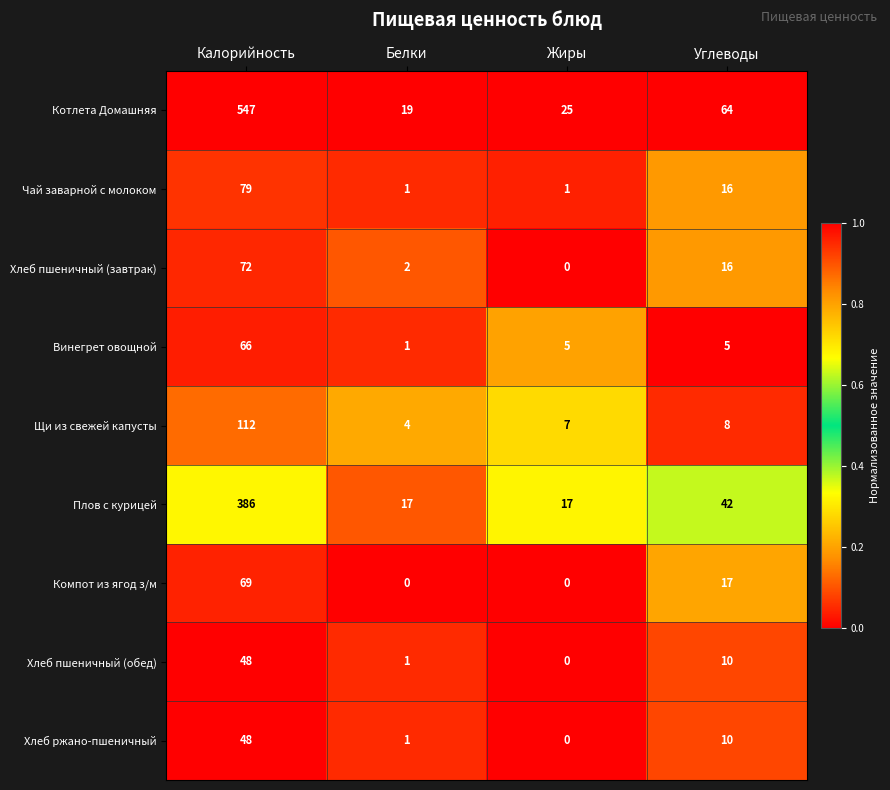

Which series has the largest total across all categories?

Котлета Домашняя